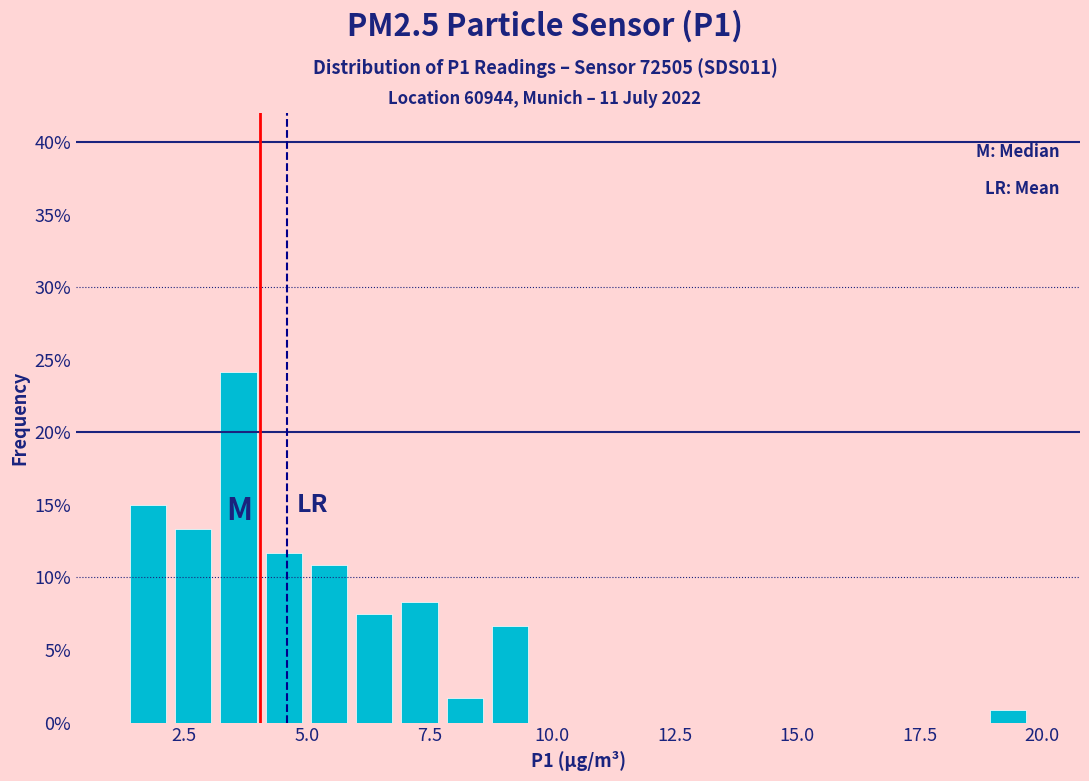

Around what value on the x-axis is the tallest bar? Give the approximate position of its centre, as read against the axis.

3.5